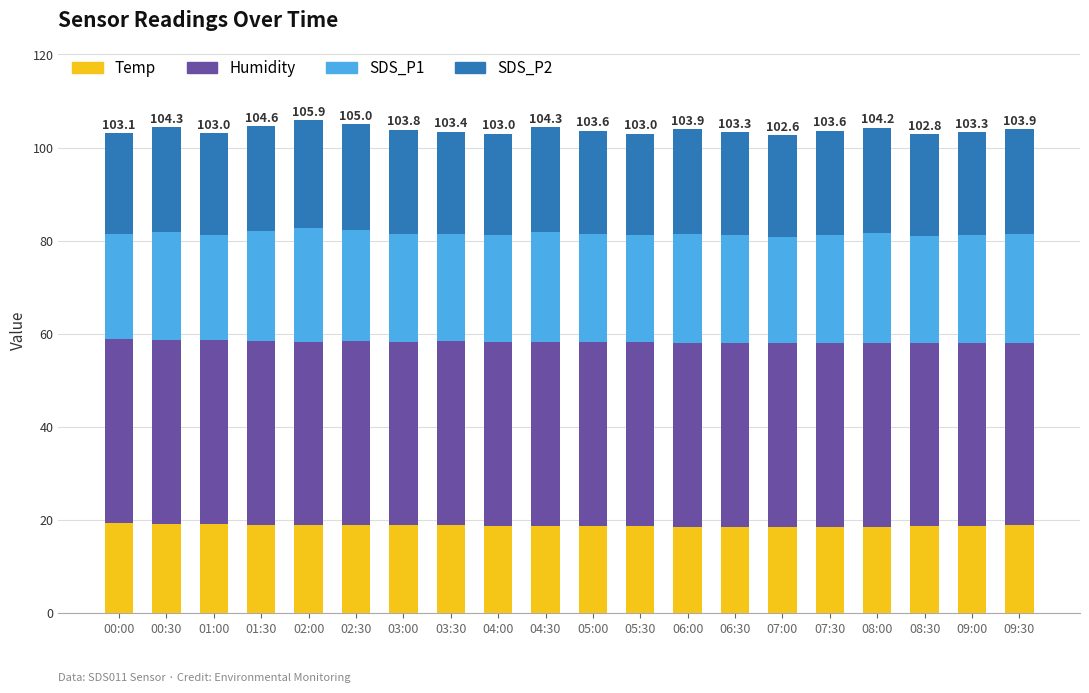

True or false: Temp has a value of 18.8 at 03:30.

True